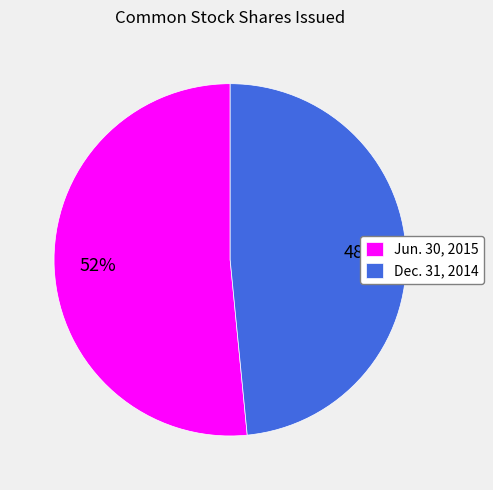

Which slice is the smallest?

Dec. 31, 2014